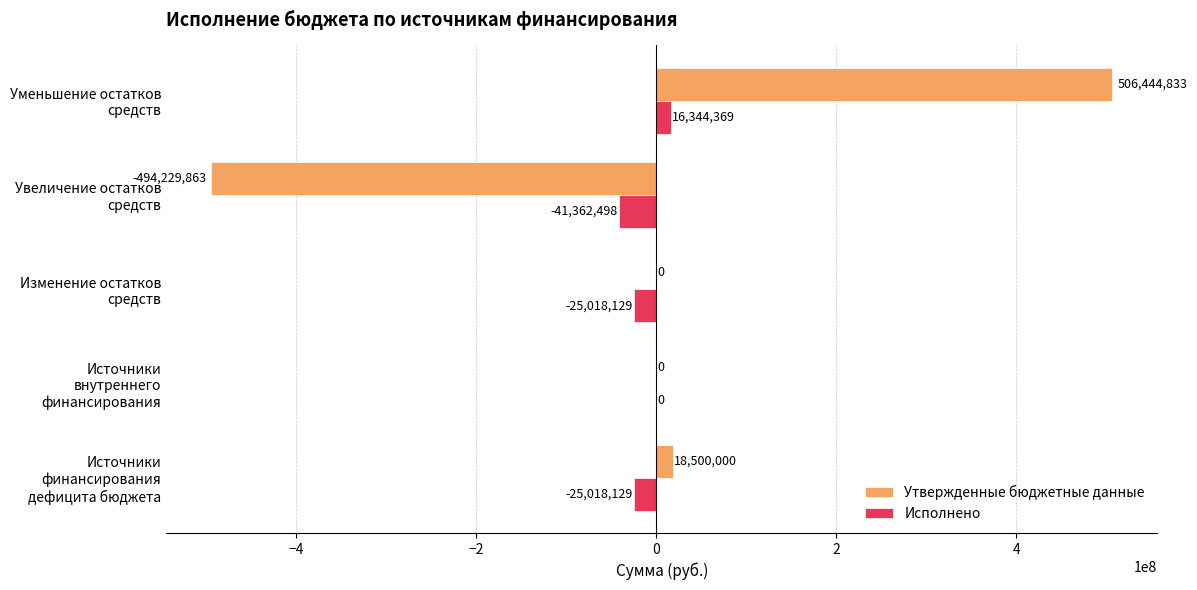

At which category is the sum across all series the highest?

Уменьшение остатков средств